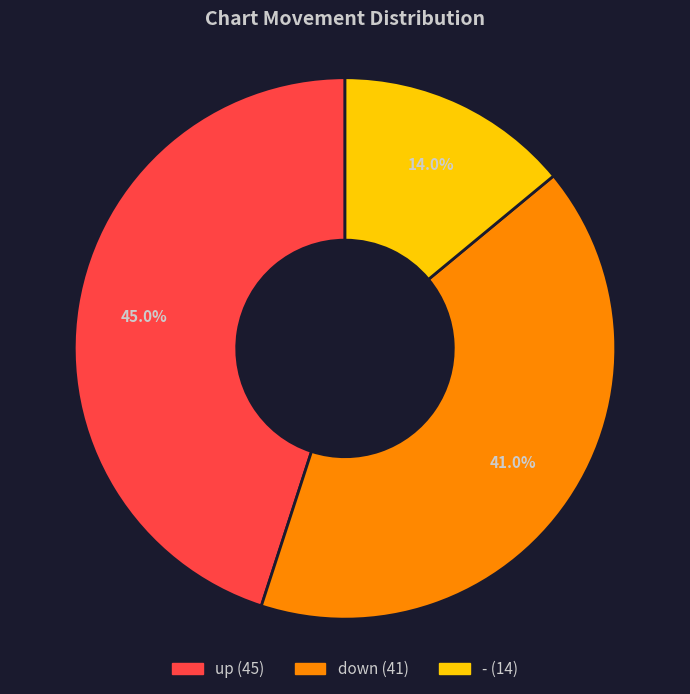

Between - and down, which is larger?

down